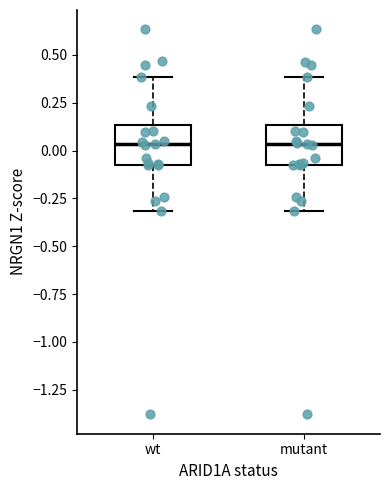

Reading left to right, read every box against the y-axis: the position of its median line, the range the box covers, and the ends of its whiskers. The values are not printed on the chart, so give them approximately, as read against the axis.

wt: median 0.05, box -0.05 to 0.15, whiskers -0.30 to 0.40
mutant: median 0.05, box -0.05 to 0.15, whiskers -0.30 to 0.40